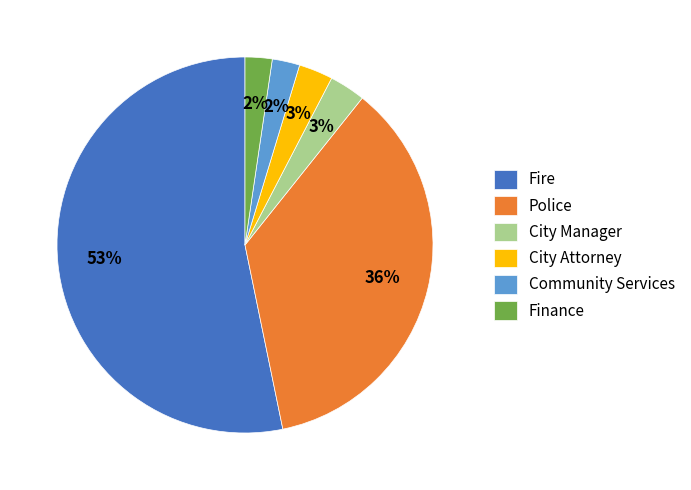

To the nearest percent, what is the average slice percentage?

17%